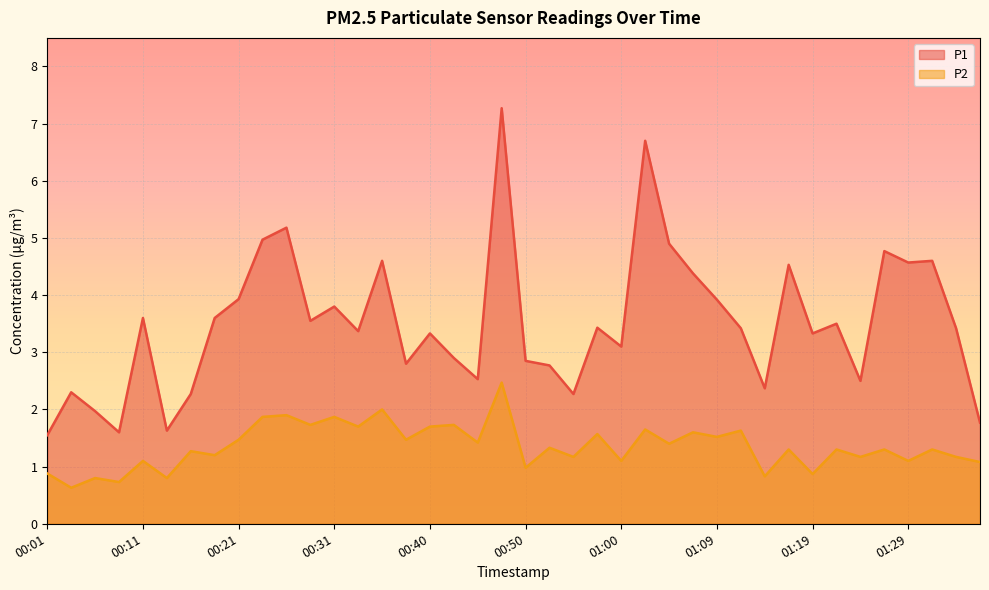

What is the minimum value for P2?

0.6